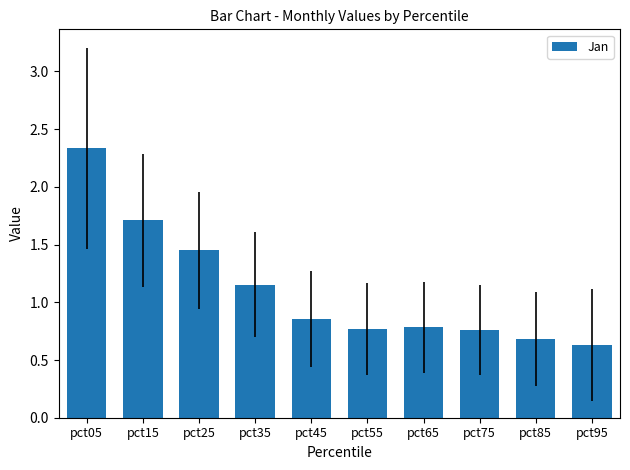

Which label corresponds to the largest value in the chart?

pct05